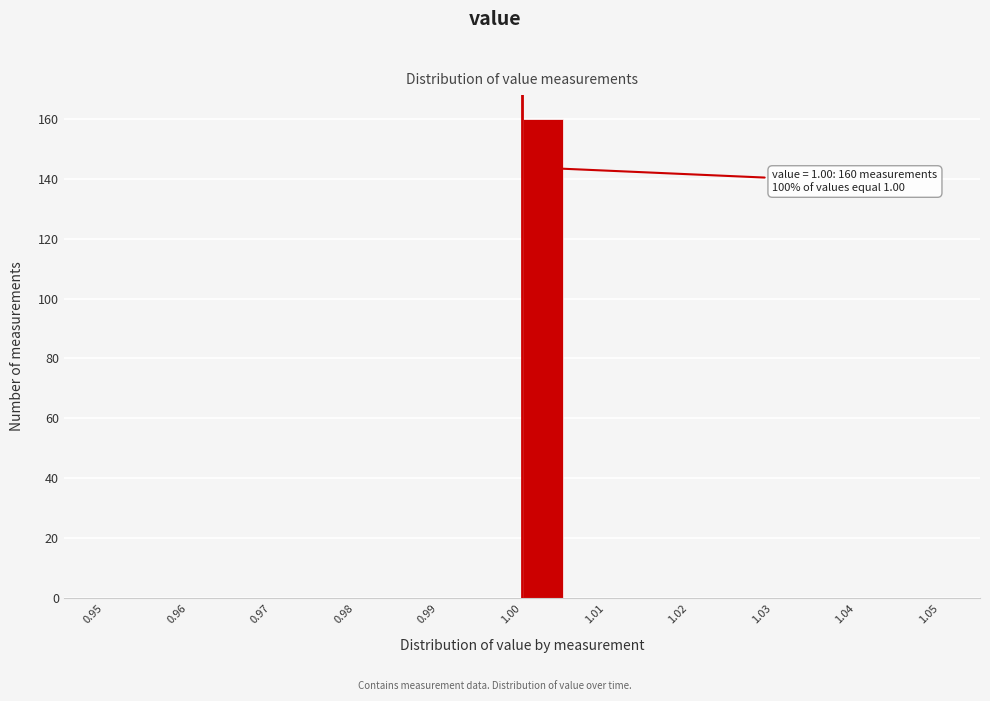

Over which range of the x-axis is the bar tallest?

1.000 to 1.005